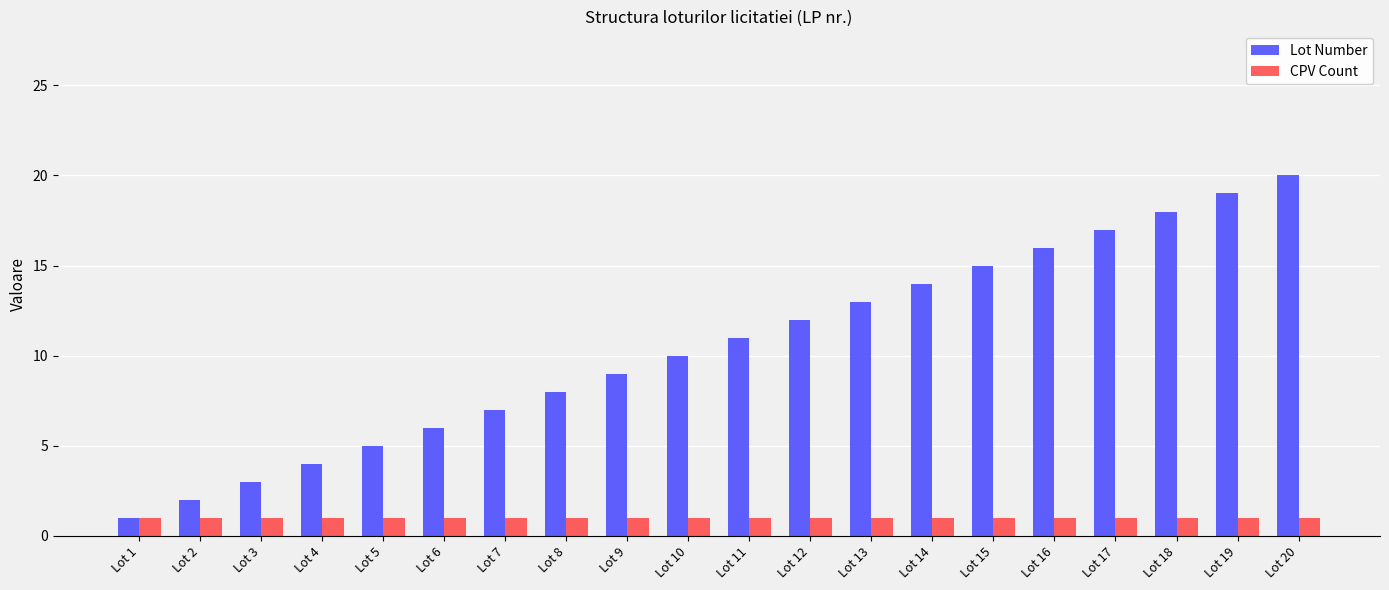

List the series in order of their overall mean, highest first.

Lot Number, CPV Count